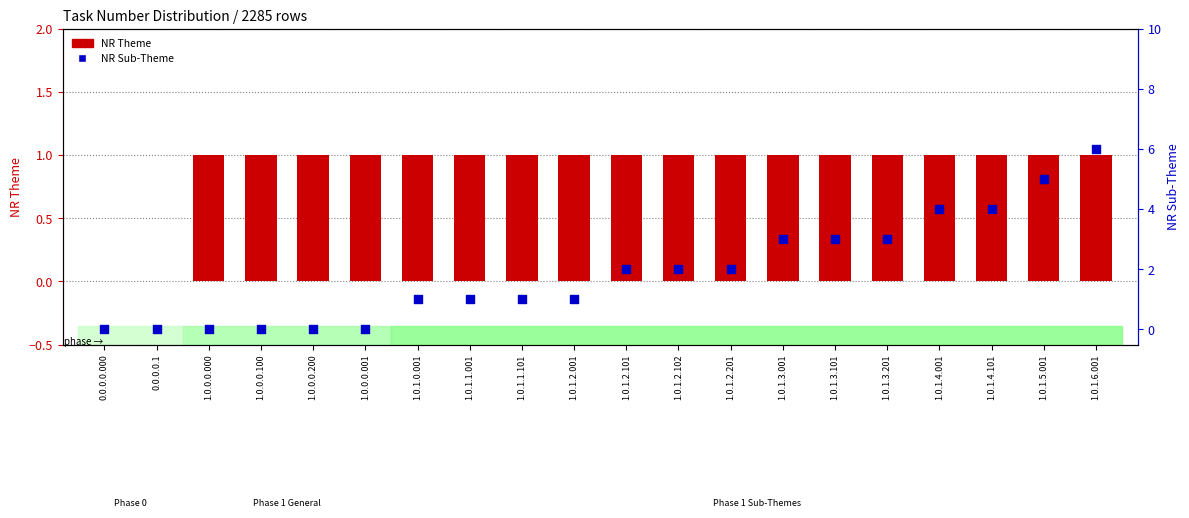

At which category is the sum across all series the highest?

1.0.1.6.001